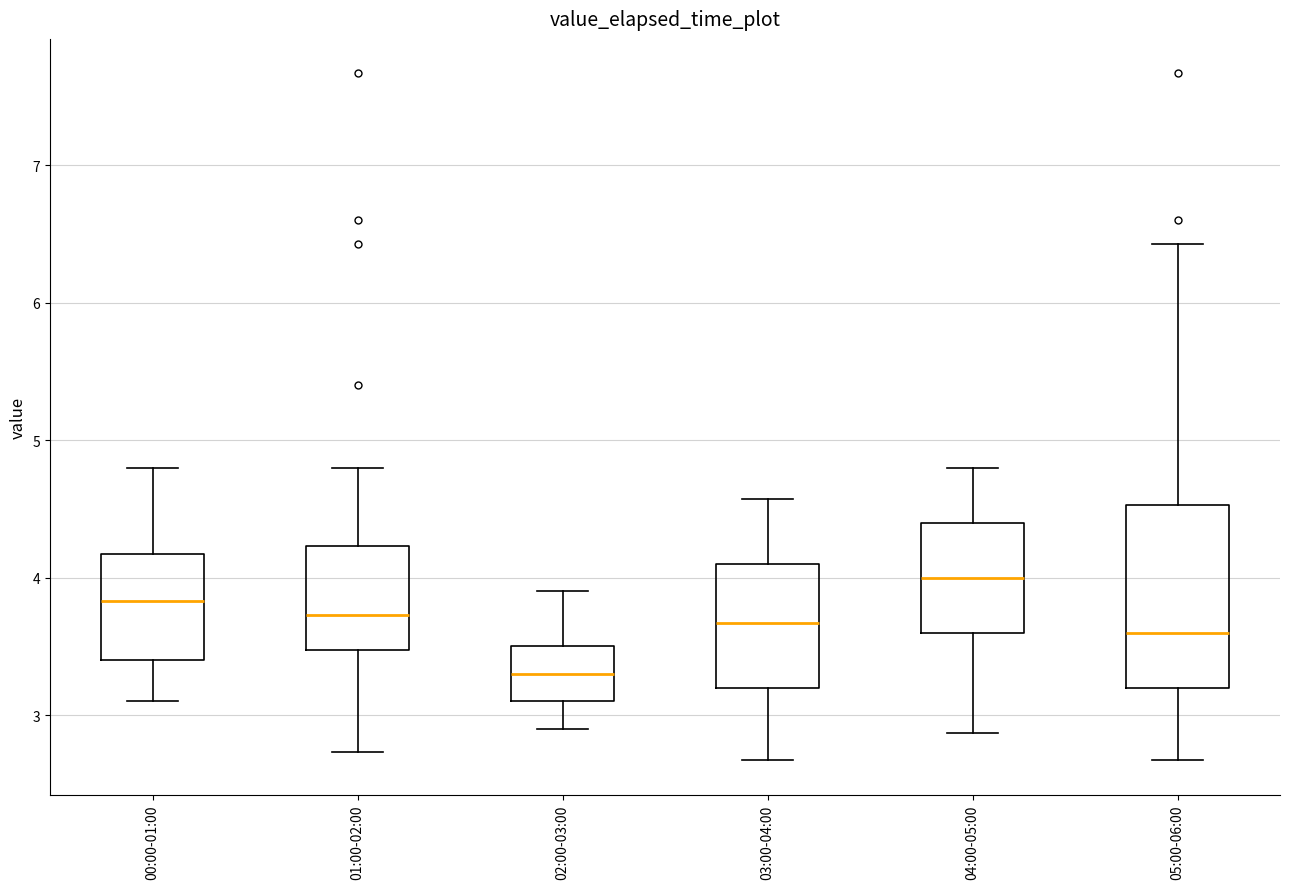

Which box's median line is the lowest?

02:00-03:00